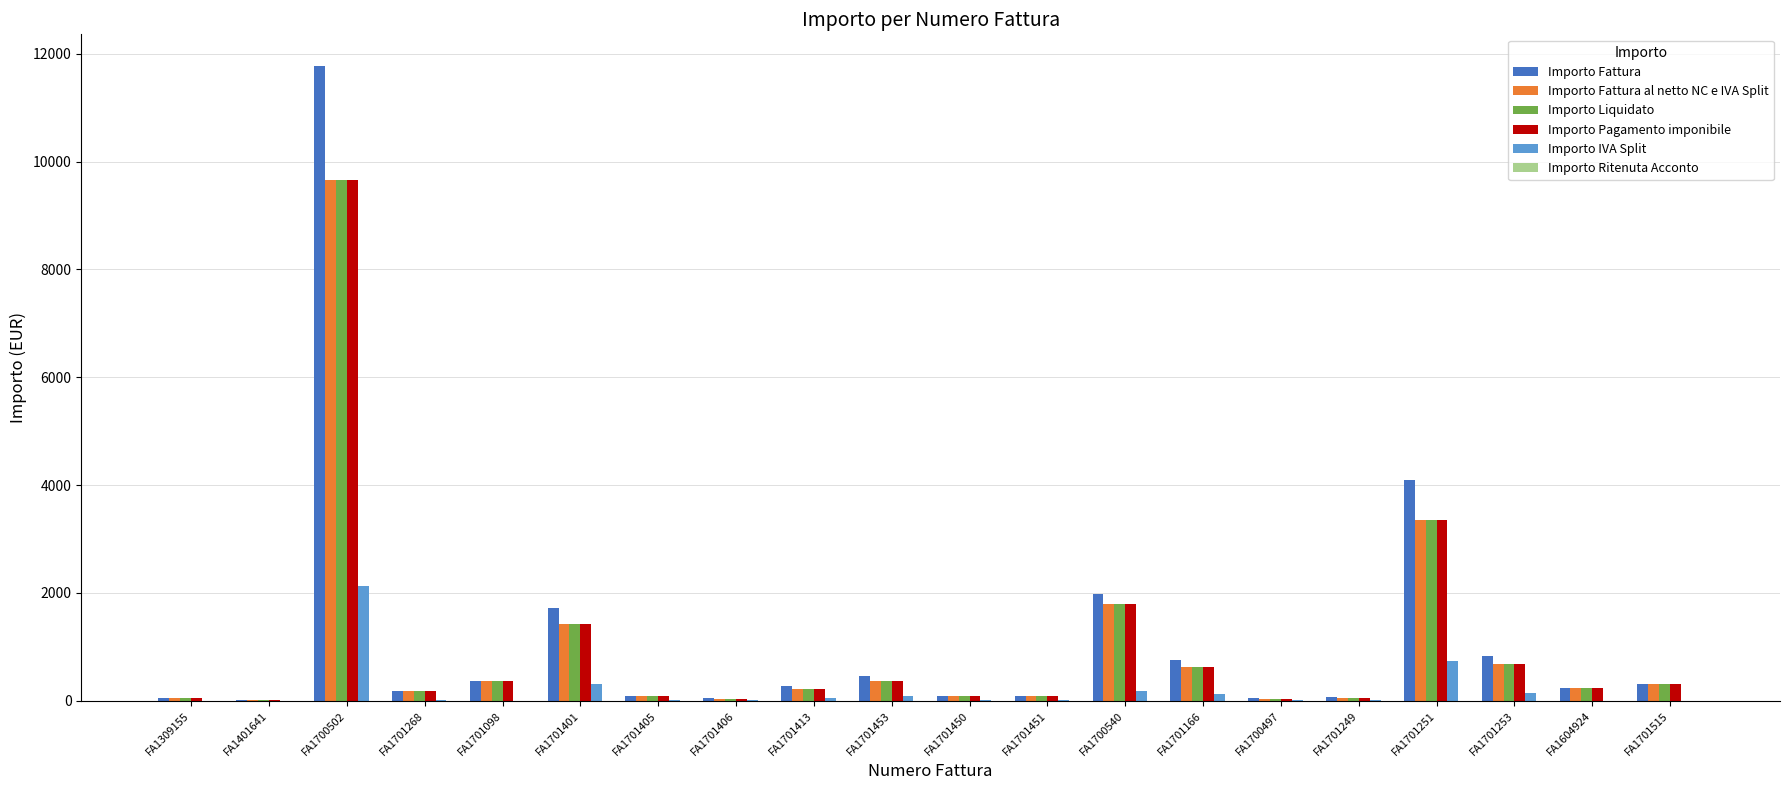

Which label corresponds to the largest value in the chart?

FA1700502